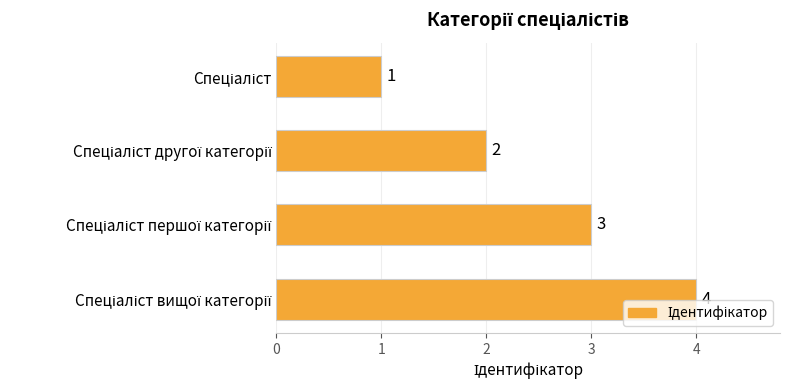

What is the value of the 4th bar from the top?

4